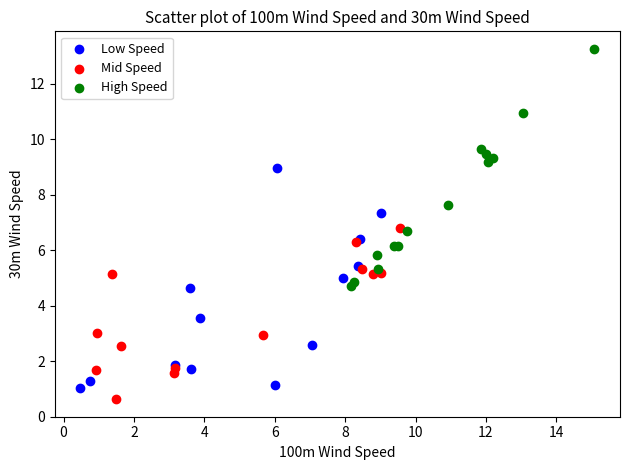

Which series contains the highest Y value?

High Speed